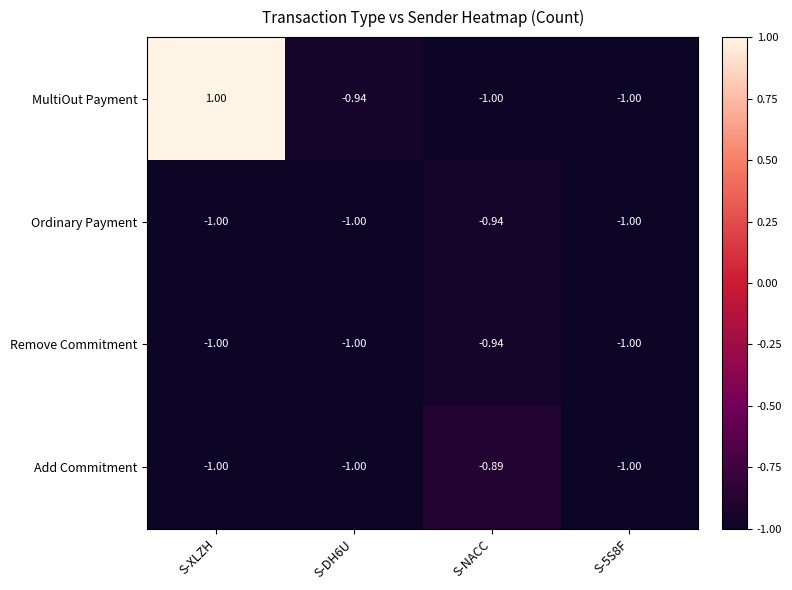

Where is Ordinary Payment nearest to the value 0?

S-NACC